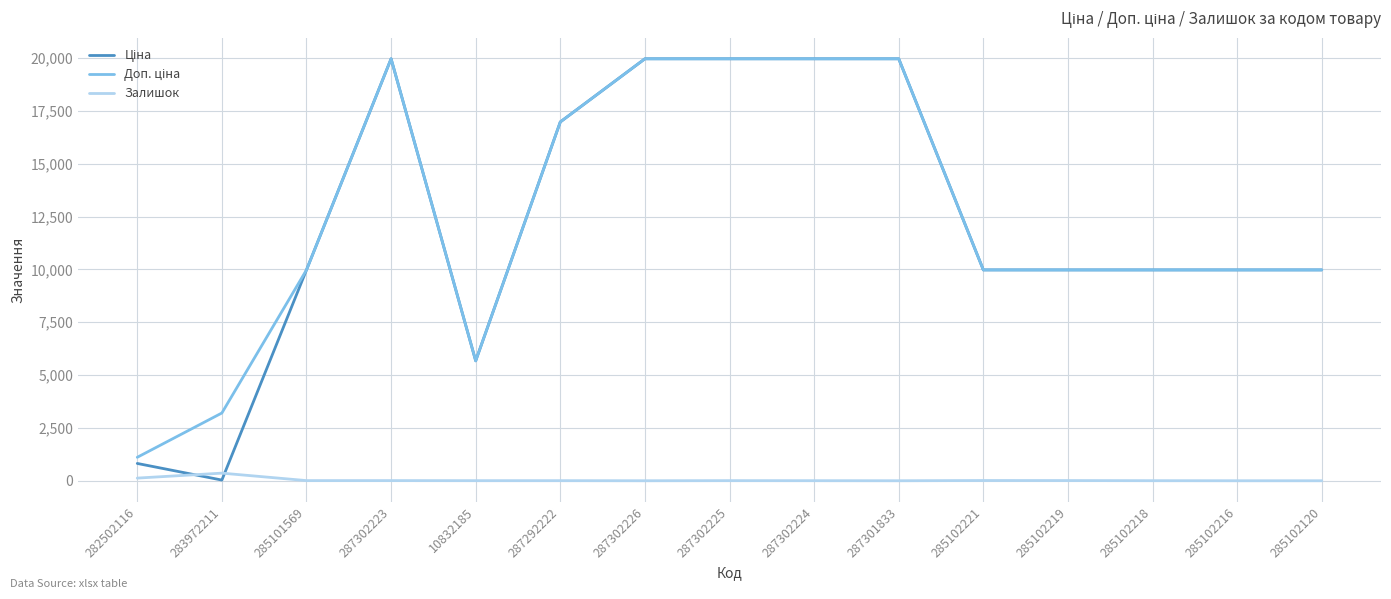

What is the spread (max minus min) of values at 287301833?

19964.2